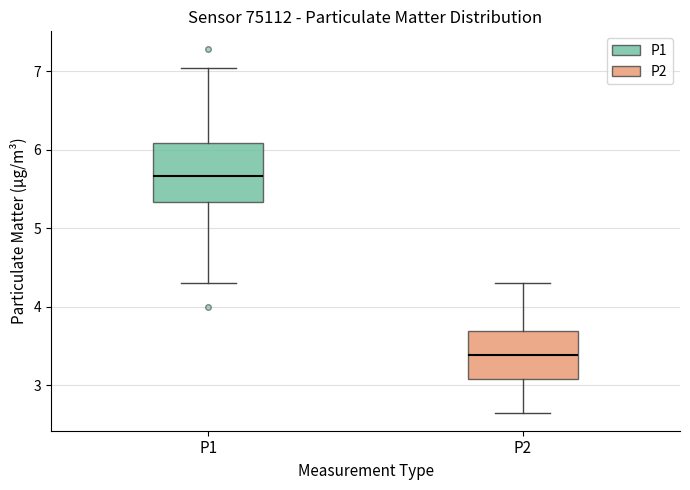

Reading left to right, transcribe this box plot: for each box, give where its median line is, the range the box spans, and where its two whiskers end, as read against the y-axis. The values are not printed on the chart, so give them approximately, as read against the axis.

P1: median 5.7, box 5.3 to 6.1, whiskers 4.3 to 7.1
P2: median 3.4, box 3.1 to 3.7, whiskers 2.7 to 4.3